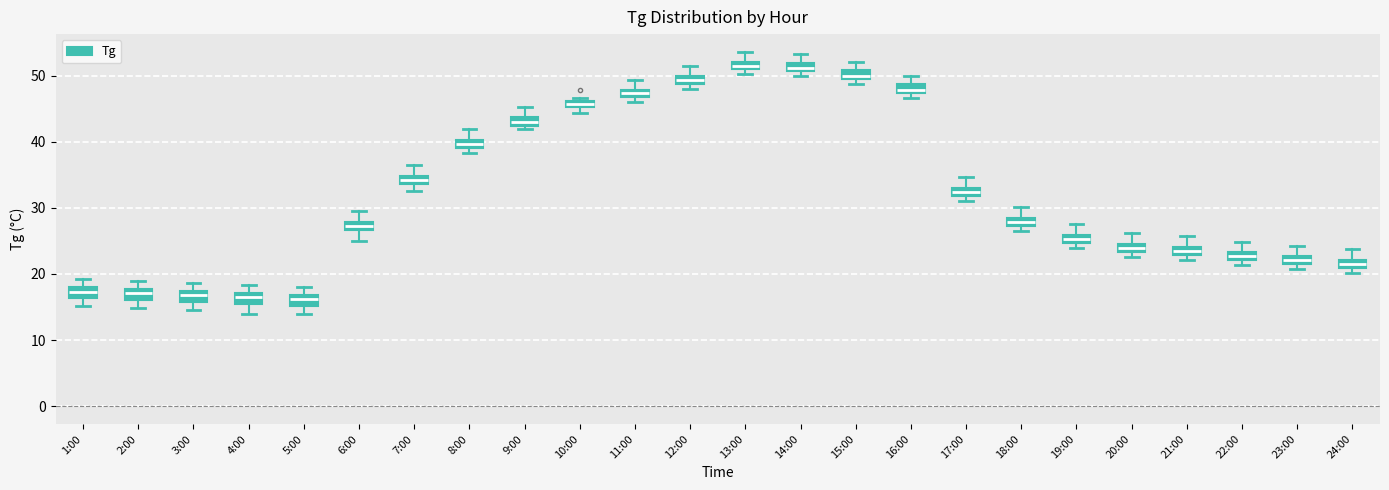

Where does the upper whisker of the box for 22:00 end on the y-axis? The values are not printed on the chart, so give them approximately, as read against the axis.

25